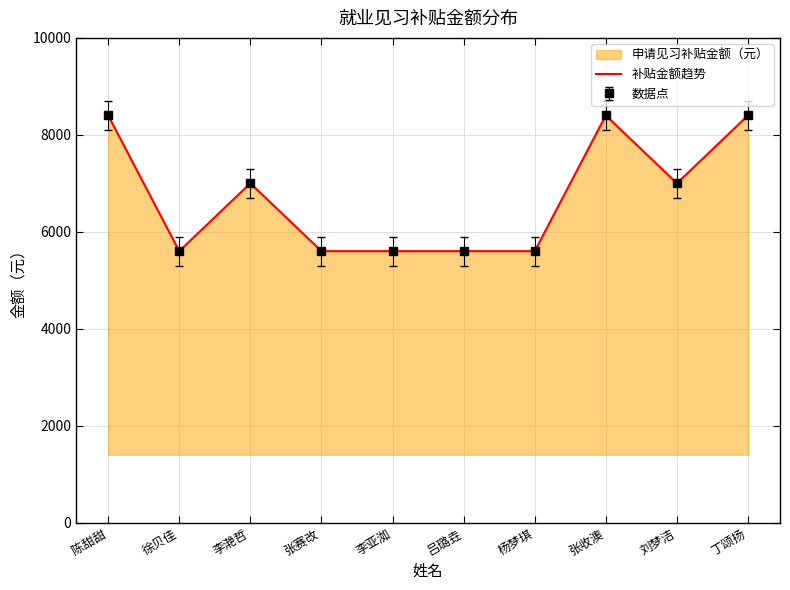

What is the label of the 8th point from the left?

张收澳